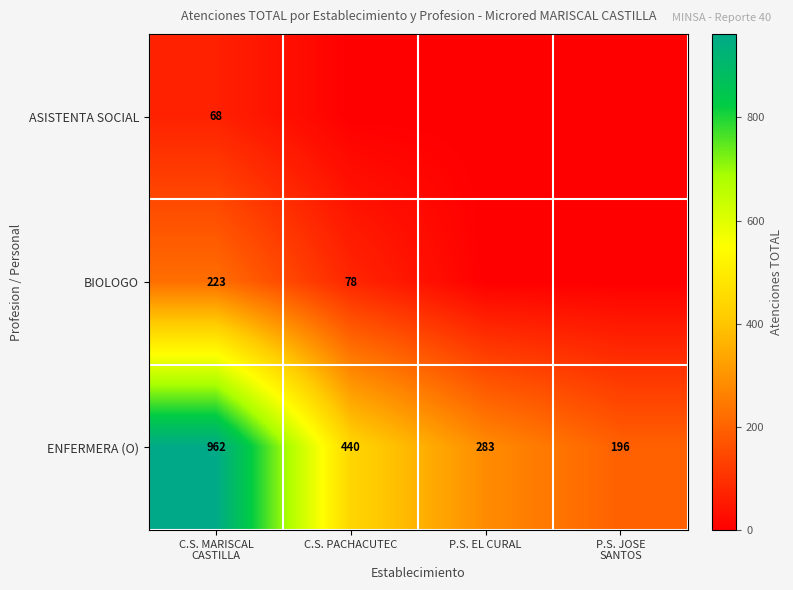

The ENFERMERA (O) series shows 440 at C.S. PACHACUTEC. True or false?

True